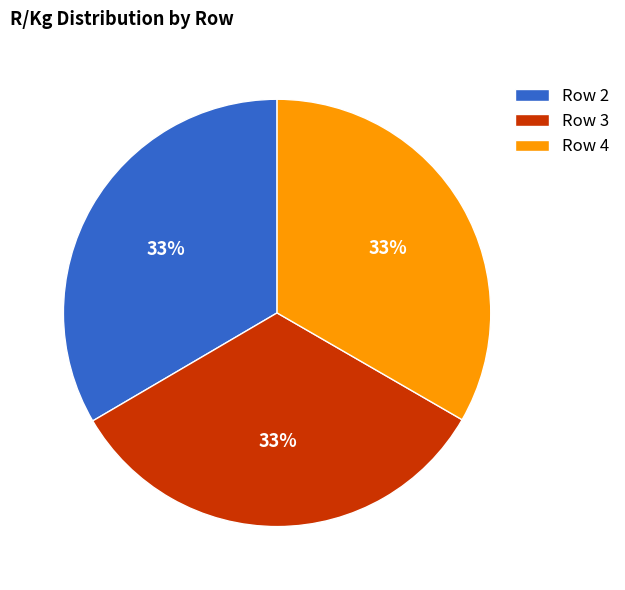

To the nearest percent, what is the average slice percentage?

33%